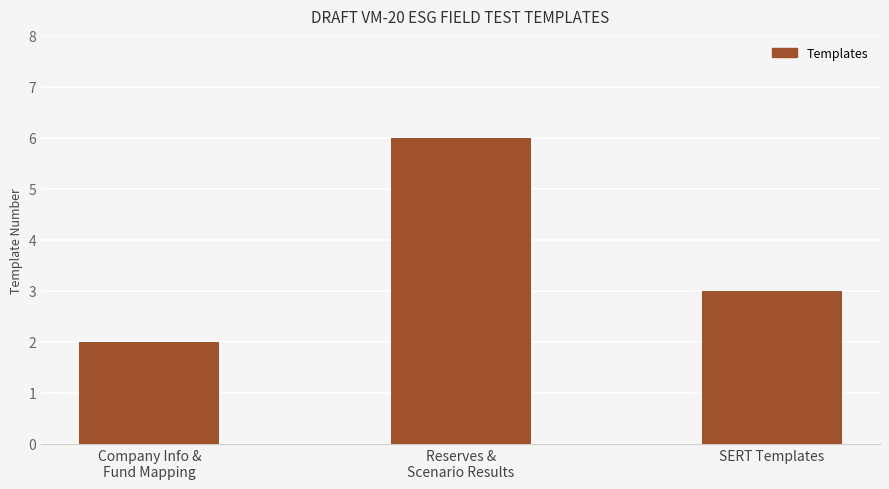

At which label does the data first exceed 3?

Reserves &
Scenario Results